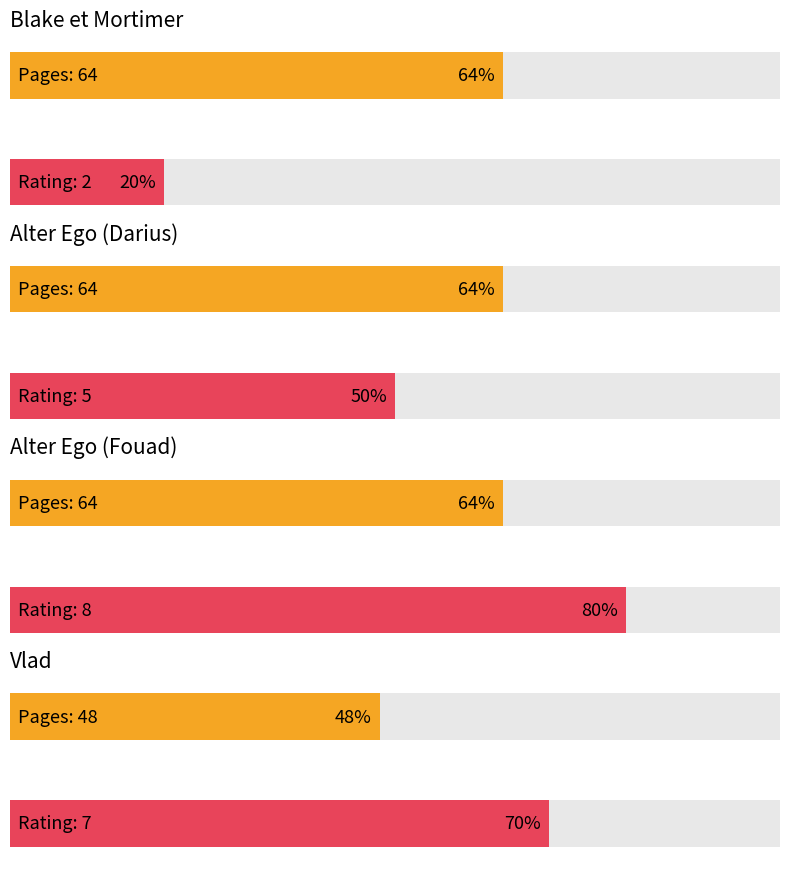

Which series has the largest total across all categories?

pages